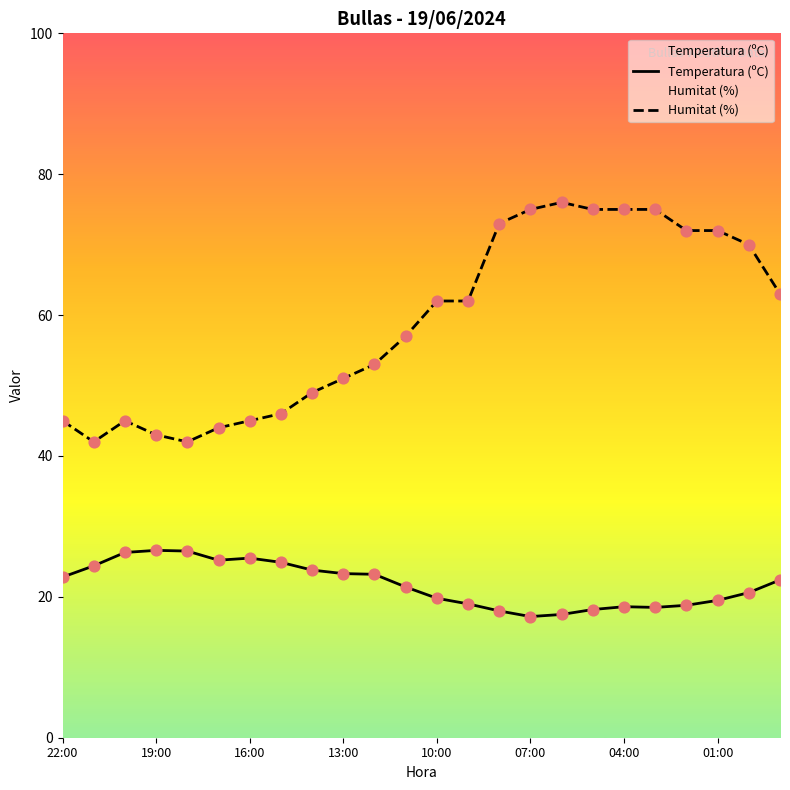

What are all the series names shown in the legend?

Temperatura (ºC), Humitat (%)